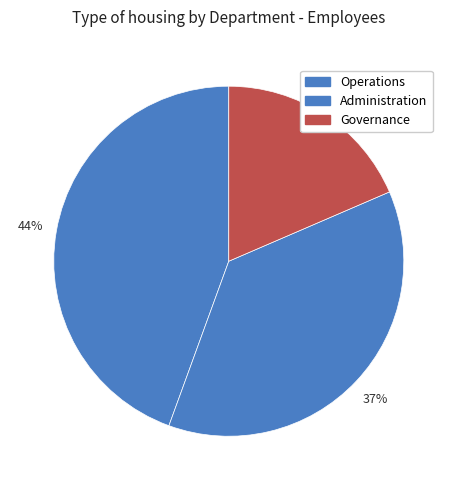

To the nearest percent, what percentage of the pie is Governance?

19%